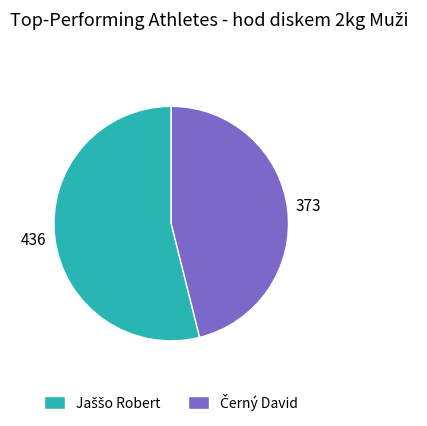

Is there any slice that represents more than half of the pie?

Yes